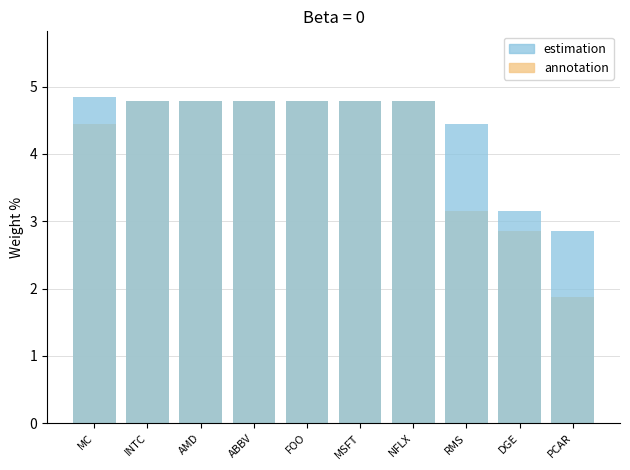

What is the average value of the annotation series?

4.1